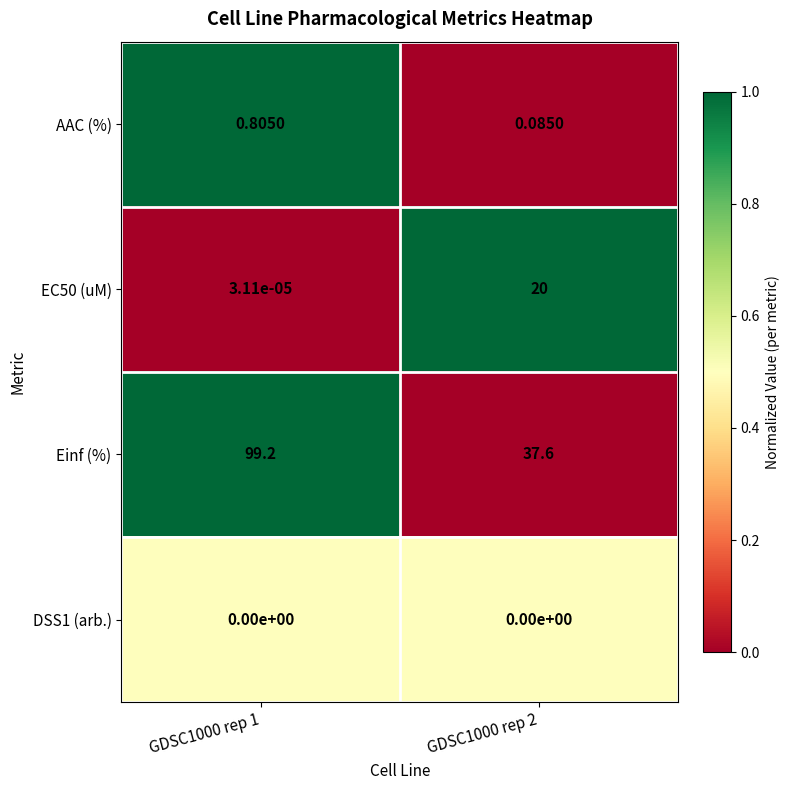

Which series changed the most between GDSC1000 rep 1 and GDSC1000 rep 2?

Einf (%)